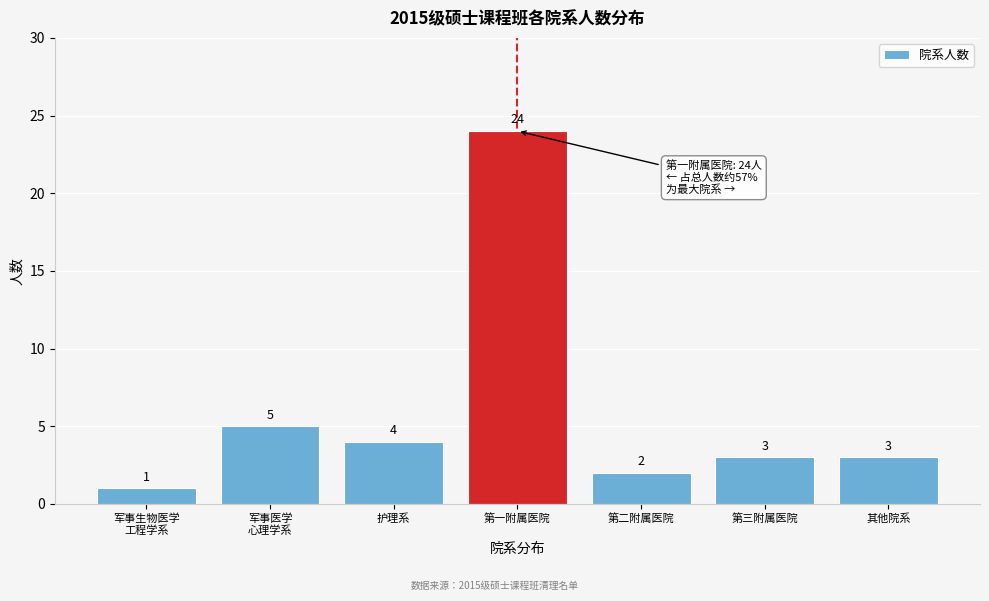

Reading left to right, what are all the values shown in this chart?

1	5	4	24	2	3	3